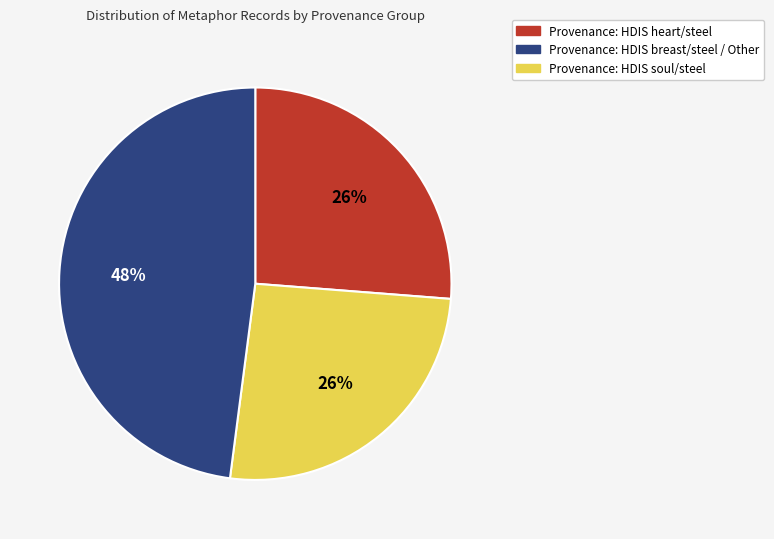

Is there any slice that represents more than half of the pie?

No